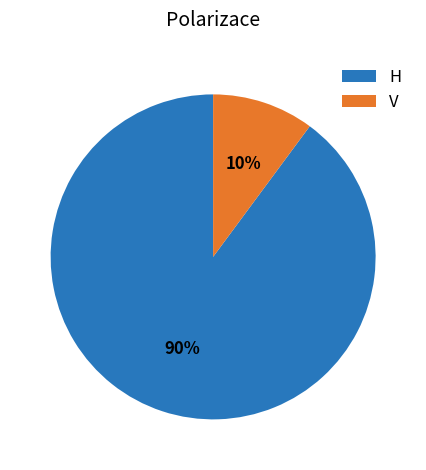

To the nearest percent, what is the combined percentage of V and H?

100%